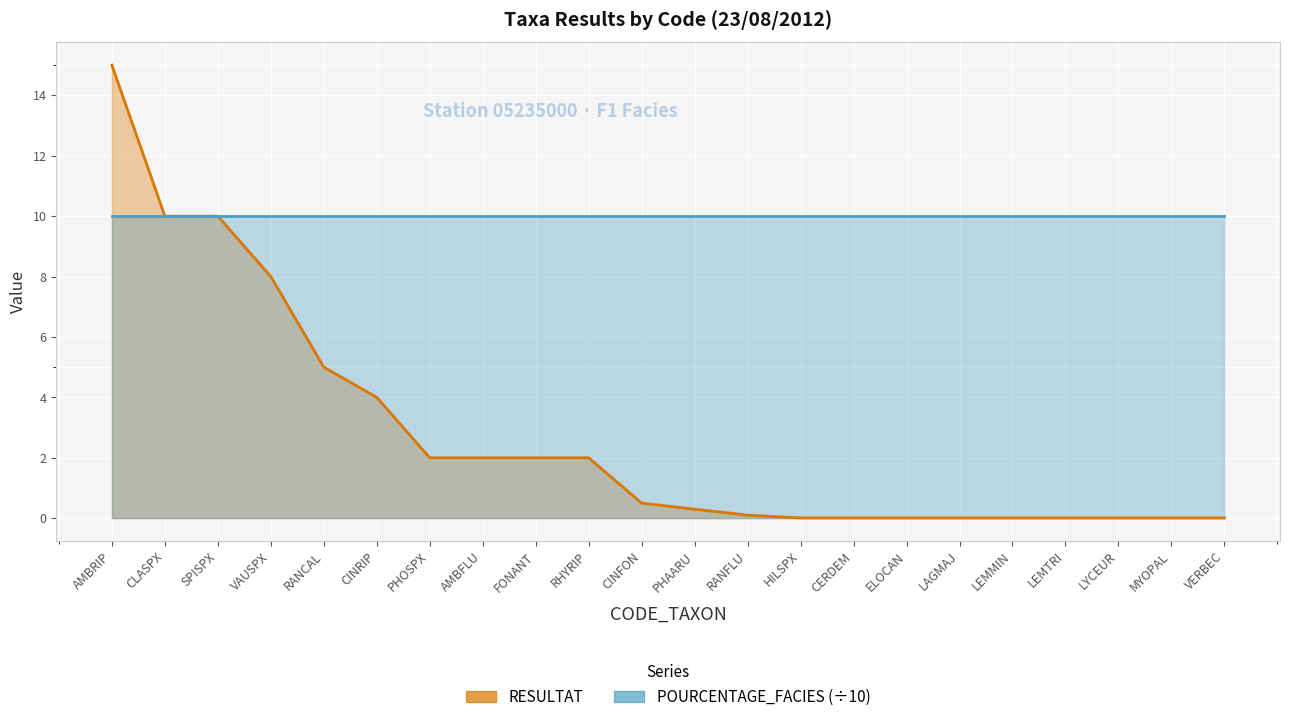

The chart shows a value of 10.0 at CLASPX. True or false?

True